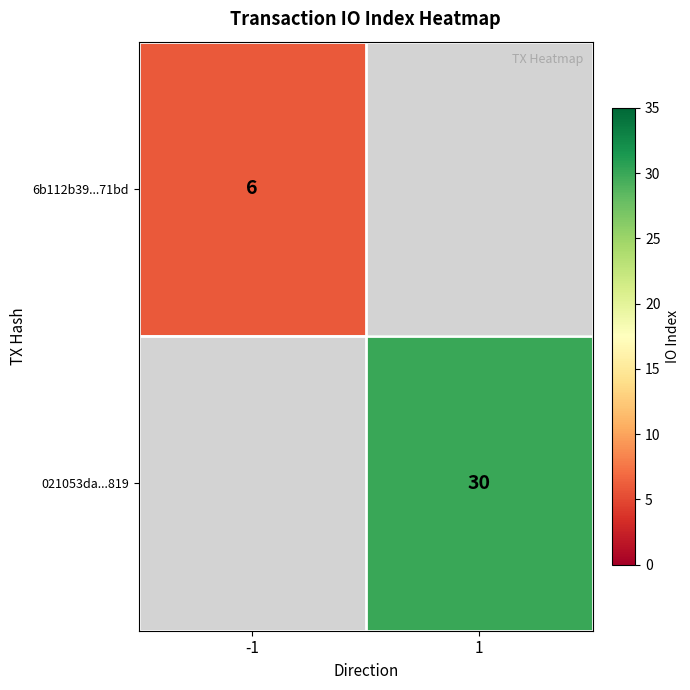

True or false: 6b112b39...71bd has a value of 6 at -1.

True